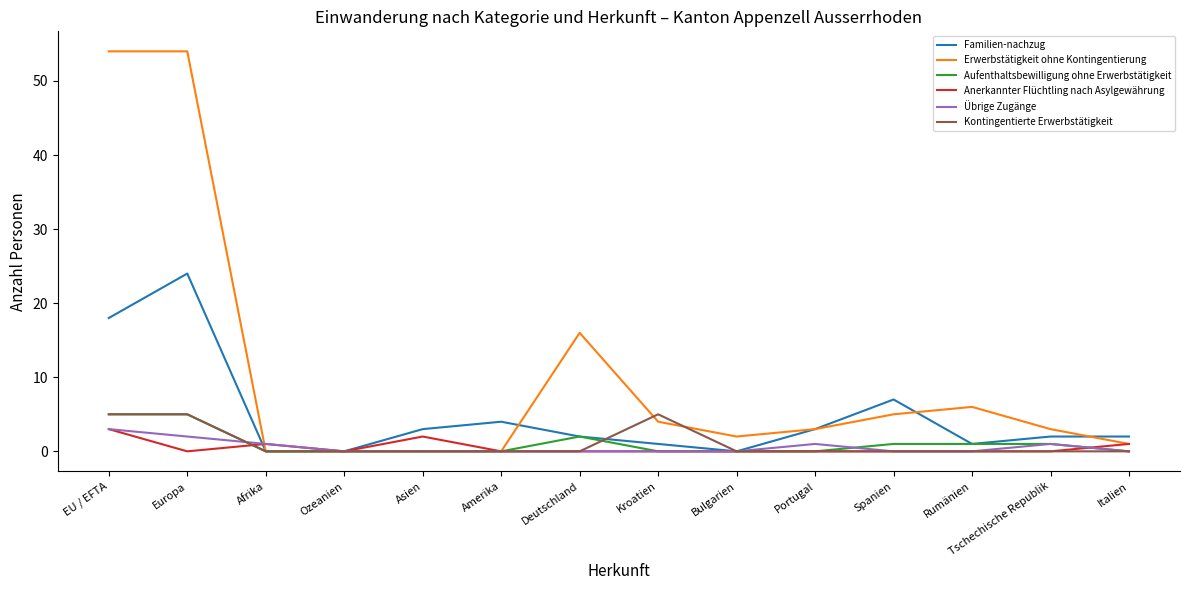

Which series changed the most between Deutschland and Italien?

Erwerbstätigkeit ohne Kontingentierung